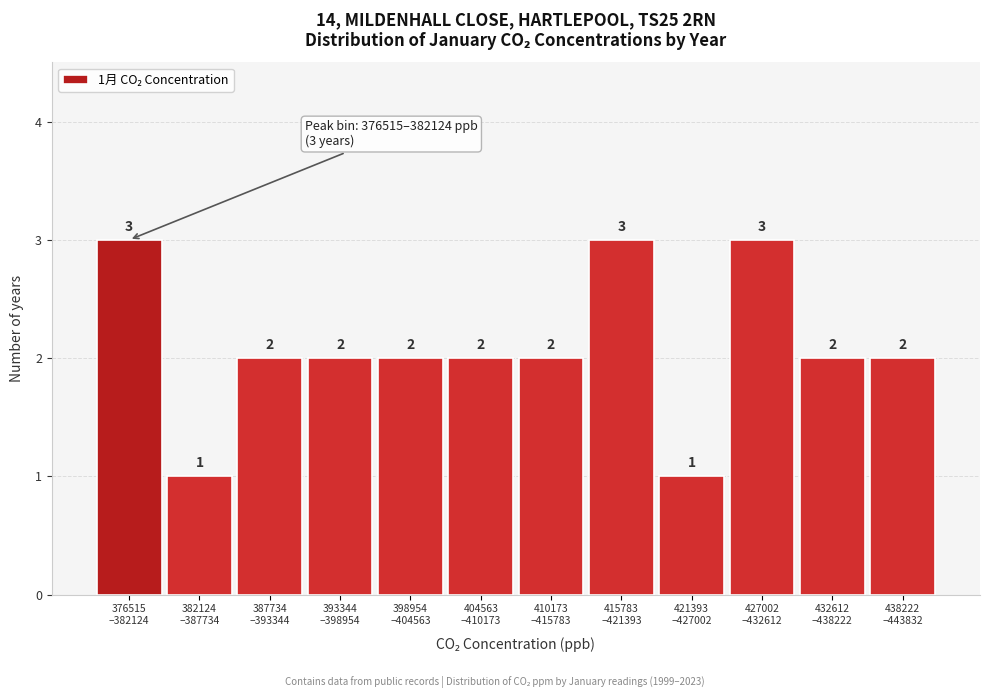

Reading left to right, what are all the values shown in this chart?

3	1	2	2	2	2	2	3	1	3	2	2